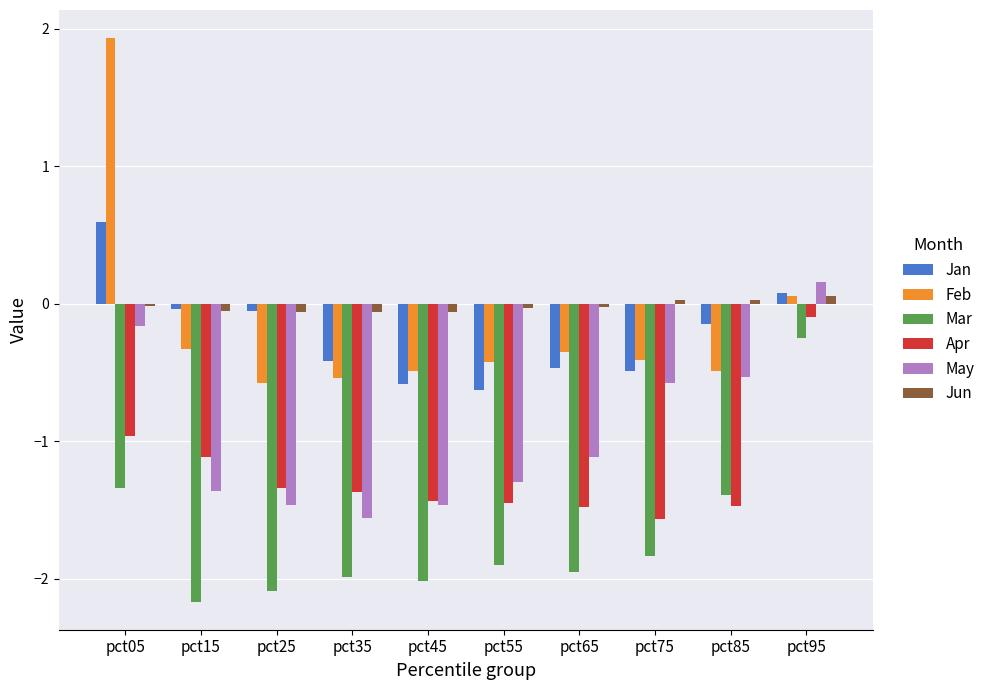

Rank the series by their maximum value, from lowest to highest.

Mar, Apr, Jun, May, Jan, Feb